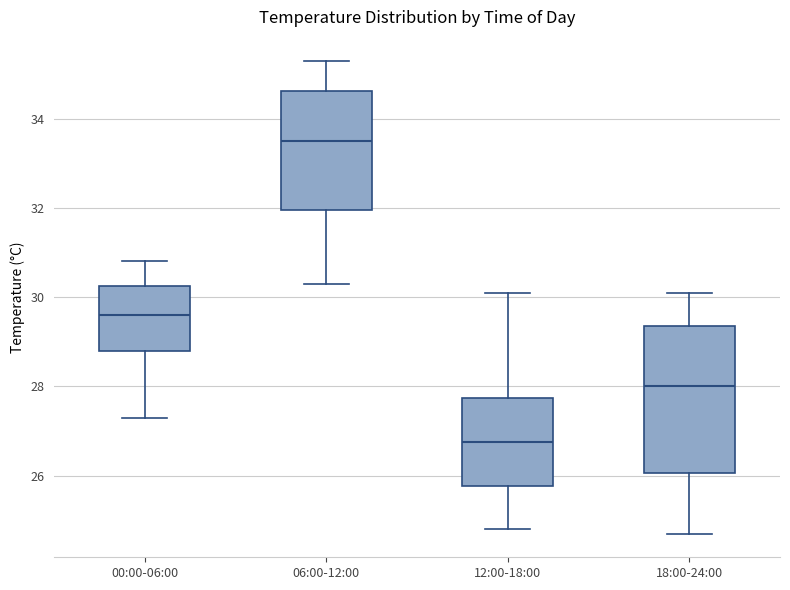

Comparing the boxes themselves (not the whiskers), which one is the tallest?

18:00-24:00